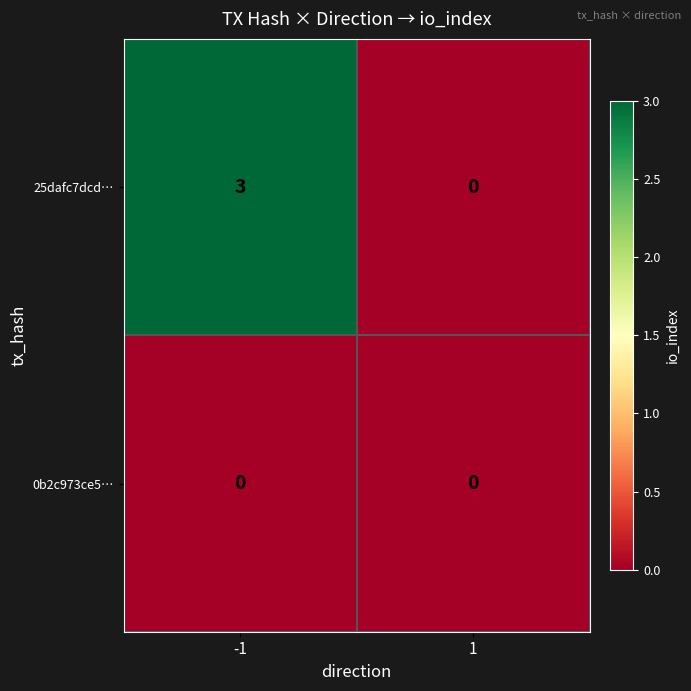

Which series changed the most between -1 and 1?

25dafc7dcd…